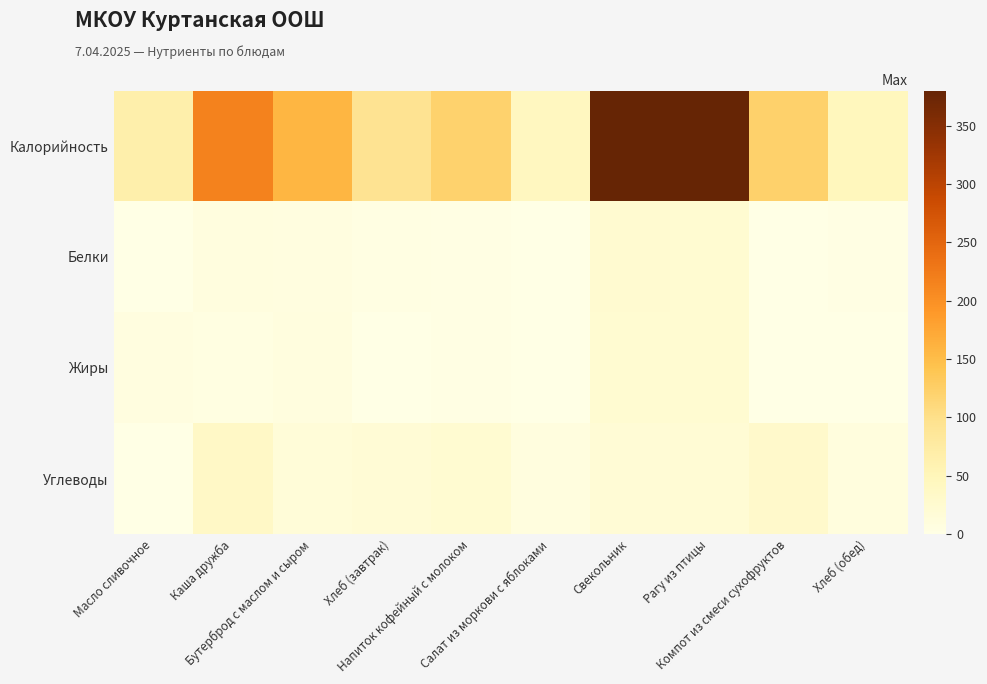

Reading right to left, what are all the values shown in this chart?

Калорийность: Хлеб (обед)=47.0	Компот из смеси сухофруктов=123.1	Рагу из птицы=378.8	Свекольник=380.1	Салат из моркови с яблоками=42.0	Напиток кофейный с молоком=121.7	Хлеб (завтрак)=94.0	Бутерброд с маслом и сыром=157.8	Каша дружба=216.5	Масло сливочное=66.1
Белки: Хлеб (обед)=1.6	Компот из смеси сухофруктов=0.6	Рагу из птицы=23.4	Свекольник=25.1	Салат из моркови с яблоками=1.1	Напиток кофейный с молоком=2.3	Хлеб (завтрак)=3.2	Бутерброд с маслом и сыром=6.3	Каша дружба=7.5	Масло сливочное=0.1
Жиры: Хлеб (обед)=0.2	Компот из смеси сухофруктов=0.0	Рагу из птицы=22.3	Свекольник=23.3	Салат из моркови с яблоками=0.2	Напиток кофейный с молоком=2.1	Хлеб (завтрак)=0.4	Бутерброд с маслом и сыром=7.9	Каша дружба=4.5	Масло сливочное=7.2
Углеводы: Хлеб (обед)=9.7	Компот из смеси сухофруктов=30.2	Рагу из птицы=20.6	Свекольник=17.9	Салат из моркови с яблоками=8.6	Напиток кофейный с молоком=23.3	Хлеб (завтрак)=19.2	Бутерброд с маслом и сыром=15.3	Каша дружба=36.2	Масло сливочное=0.1